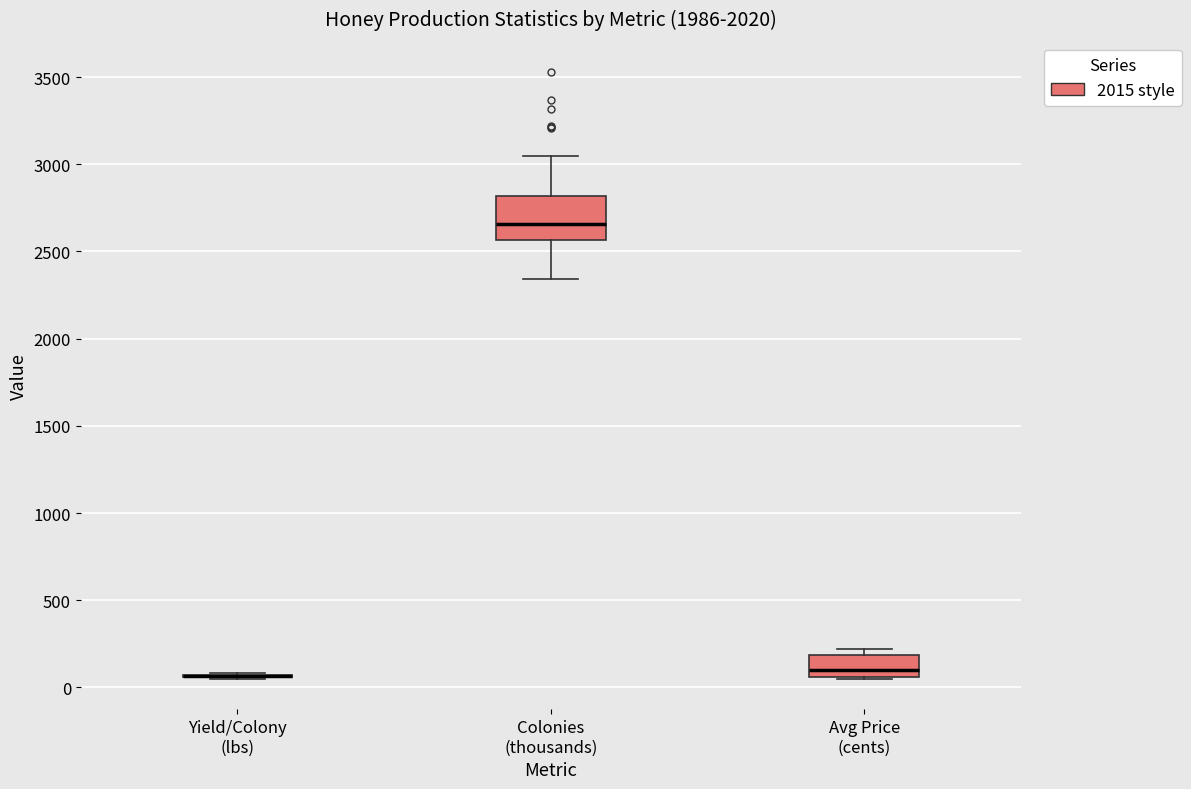

Reading left to right, transcribe this box plot: for each box, give where its median line is, the range the box spans, and where its two whiskers end, as read against the y-axis. The values are not printed on the chart, so give them approximately, as read against the axis.

Yield/Colony (lbs): box collapsed to a line at 50, whiskers 50 to 100
Colonies (thousands): median 2650, box 2550 to 2800, whiskers 2350 to 3050
Avg Price (cents): median 100, box 50 to 200, whiskers 50 to 200 (just above the box's upper edge)